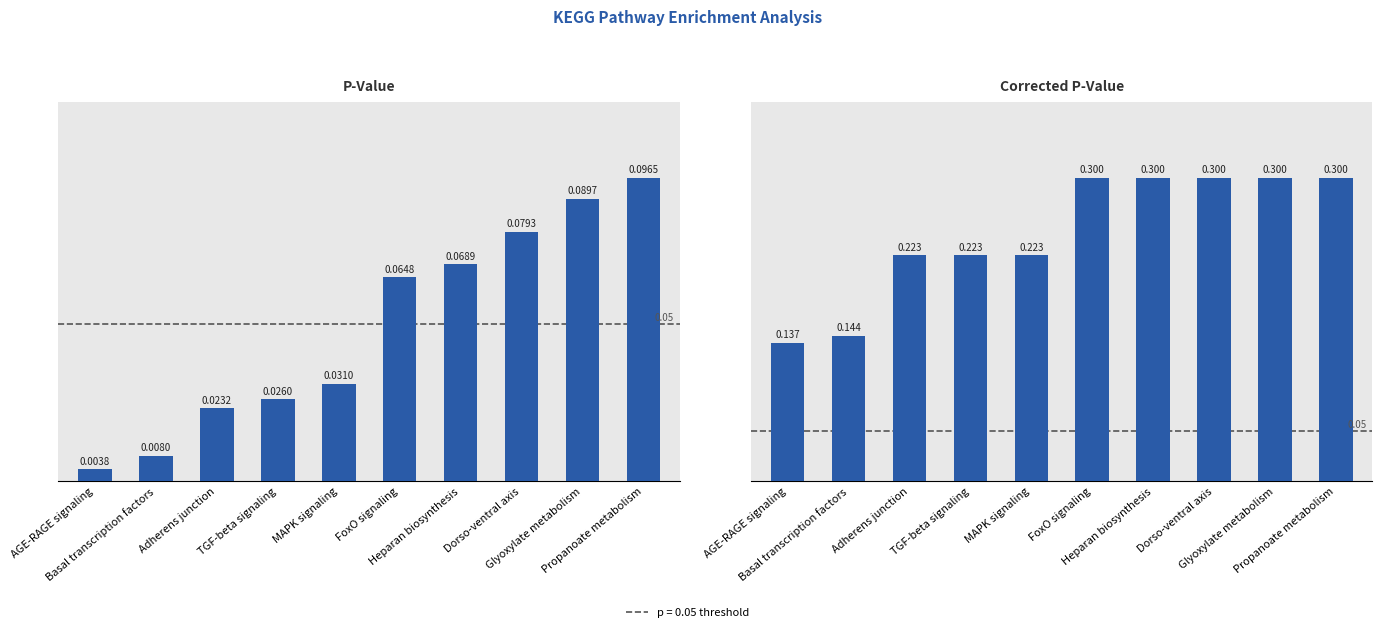

The value of Corrected P-Value at MAPK signaling is 0.4. True or false?

False